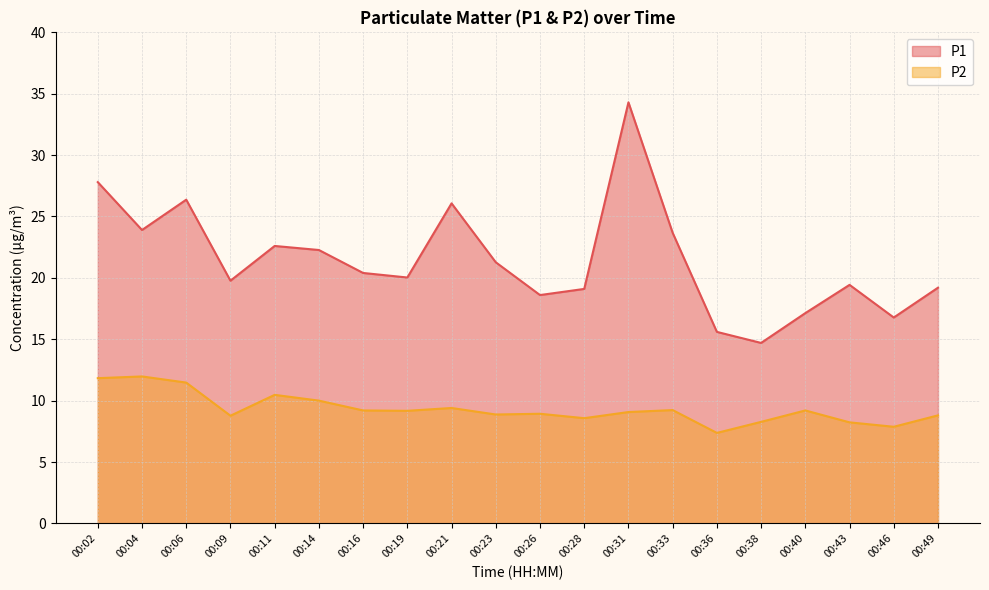

How many categories are shown in the chart?

20